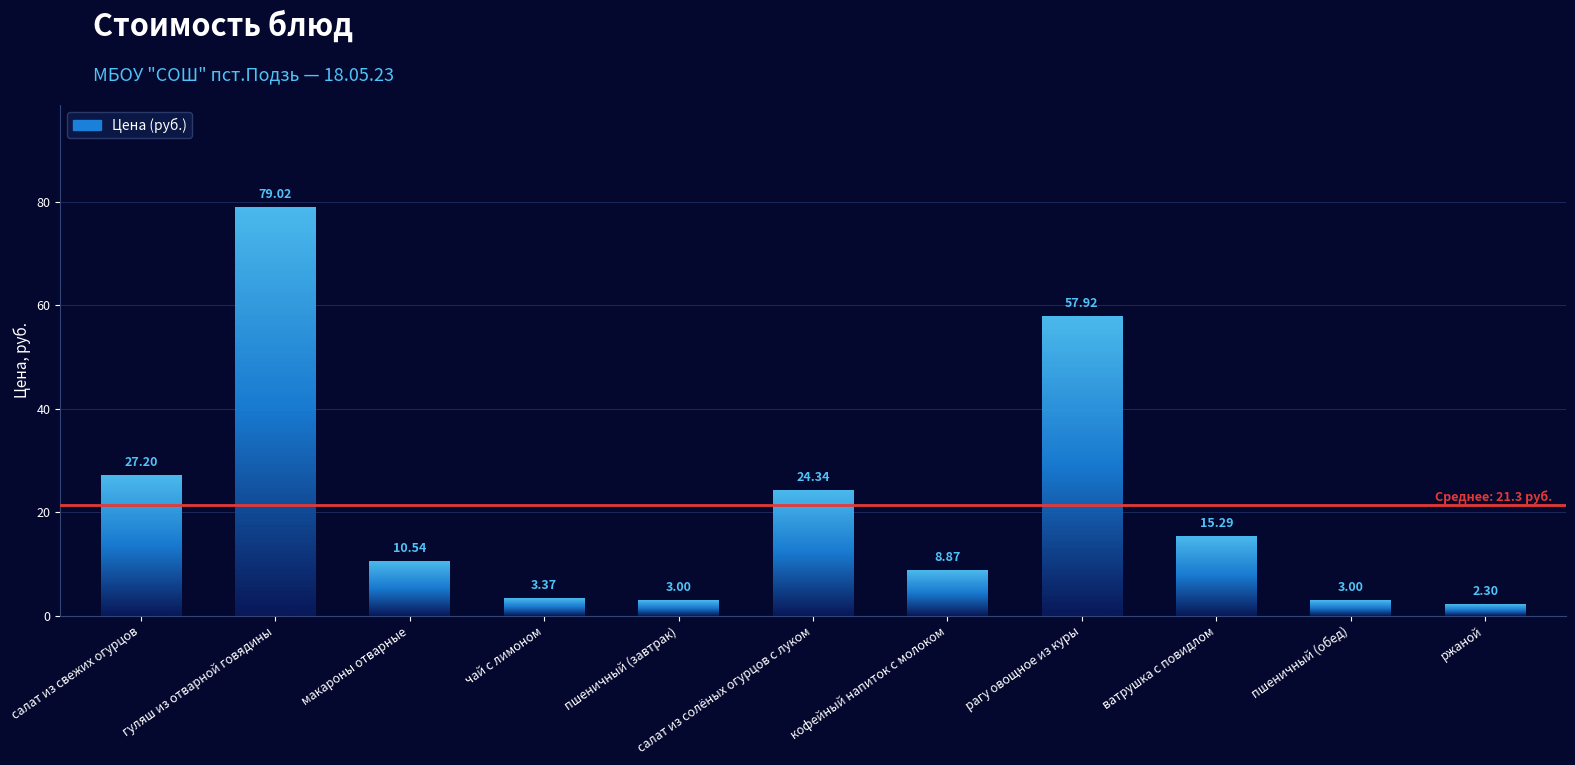

What is the greatest value displayed?

79.0